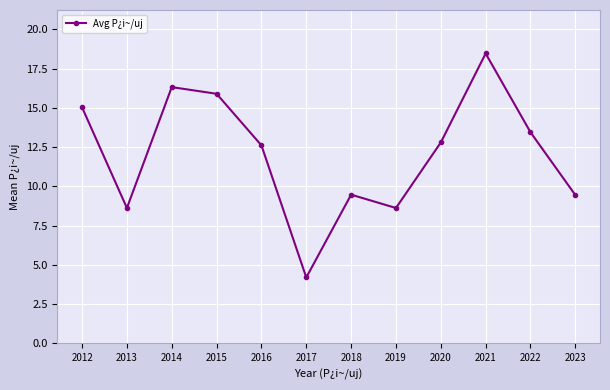

At which category does the chart reach its minimum across all series?

2017